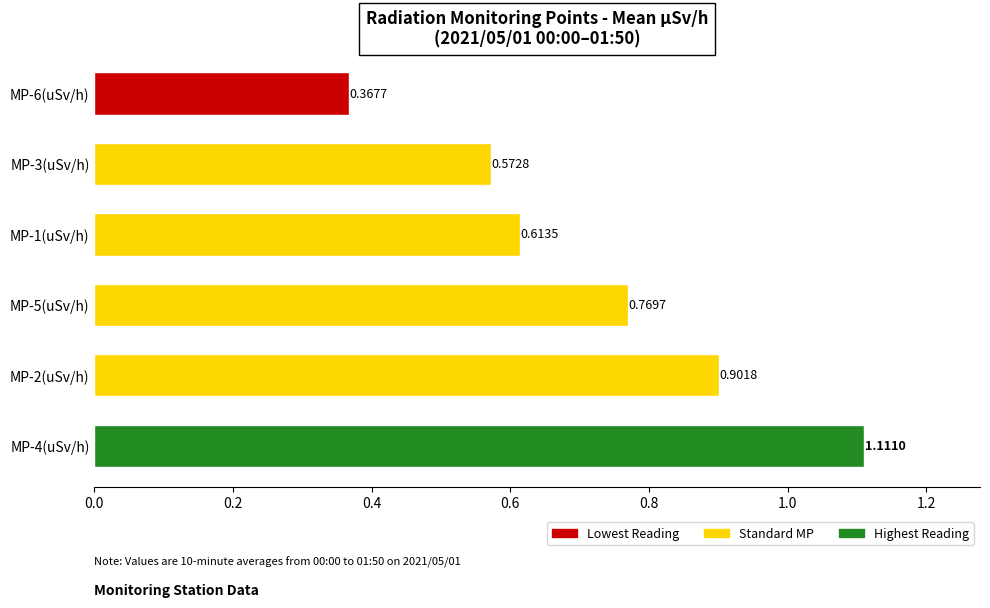

Between MP-5(uSv/h) and MP-3(uSv/h), which is larger?

MP-5(uSv/h)